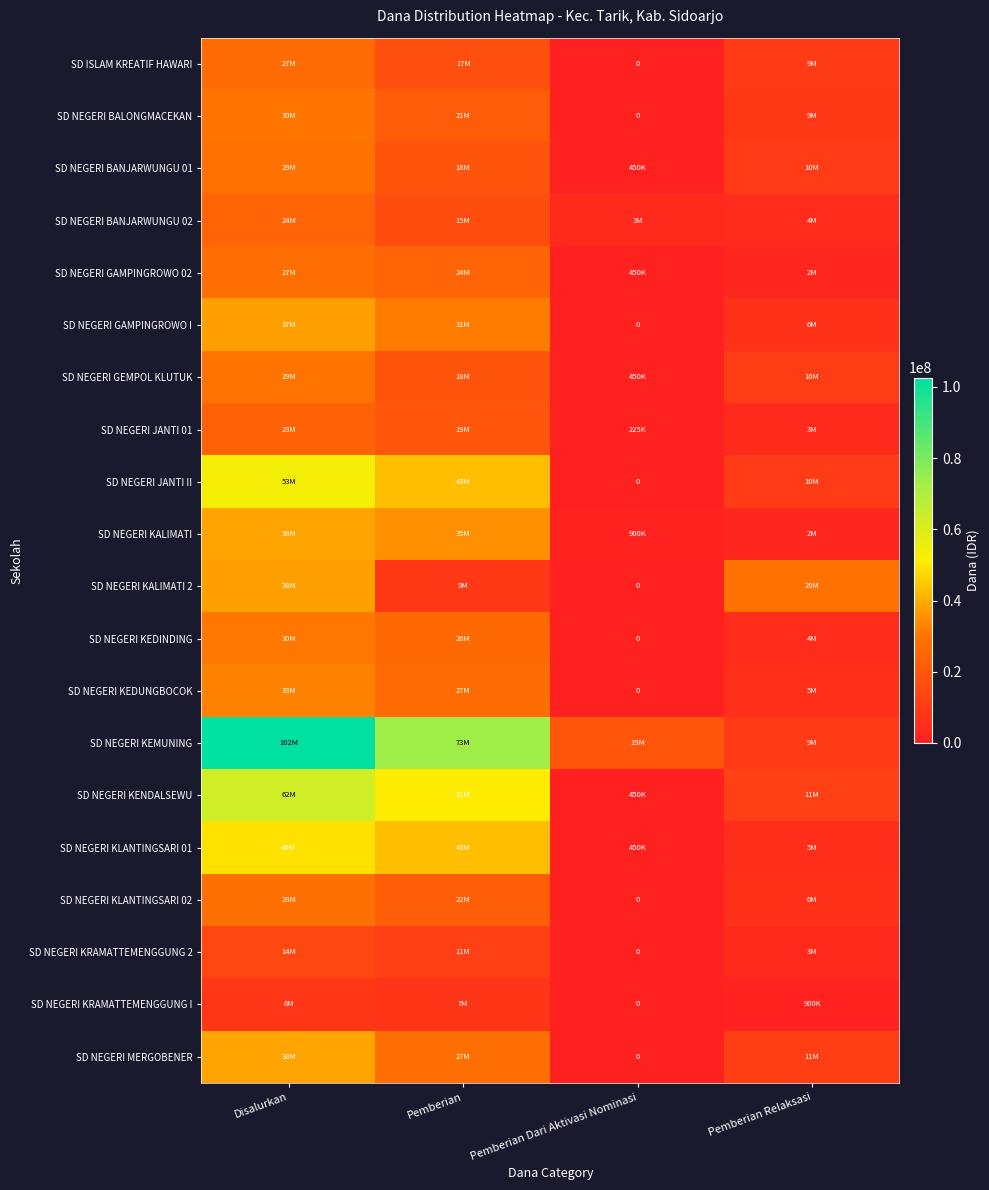

Rank the series by their maximum value, from lowest to highest.

SD NEGERI KRAMATTEMENGGUNG I, SD NEGERI KRAMATTEMENGGUNG 2, SD NEGERI JANTI 01, SD NEGERI BANJARWUNGU 02, SD ISLAM KREATIF HAWARI, SD NEGERI GAMPINGROWO 02, SD NEGERI KLANTINGSARI 02, SD NEGERI BANJARWUNGU 01, SD NEGERI GEMPOL KLUTUK, SD NEGERI BALONGMACEKAN, SD NEGERI KEDINDING, SD NEGERI KEDUNGBOCOK, SD NEGERI GAMPINGROWO I, SD NEGERI KALIMATI 2, SD NEGERI KALIMATI, SD NEGERI MERGOBENER, SD NEGERI KLANTINGSARI 01, SD NEGERI JANTI II, SD NEGERI KENDALSEWU, SD NEGERI KEMUNING